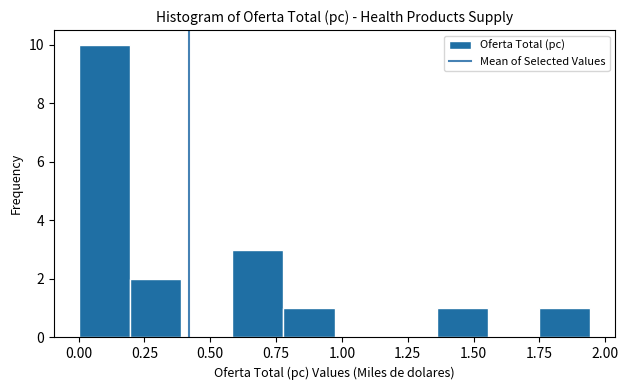

Read against the x-axis, roughly where is the centre of the tallest bar?

0.10